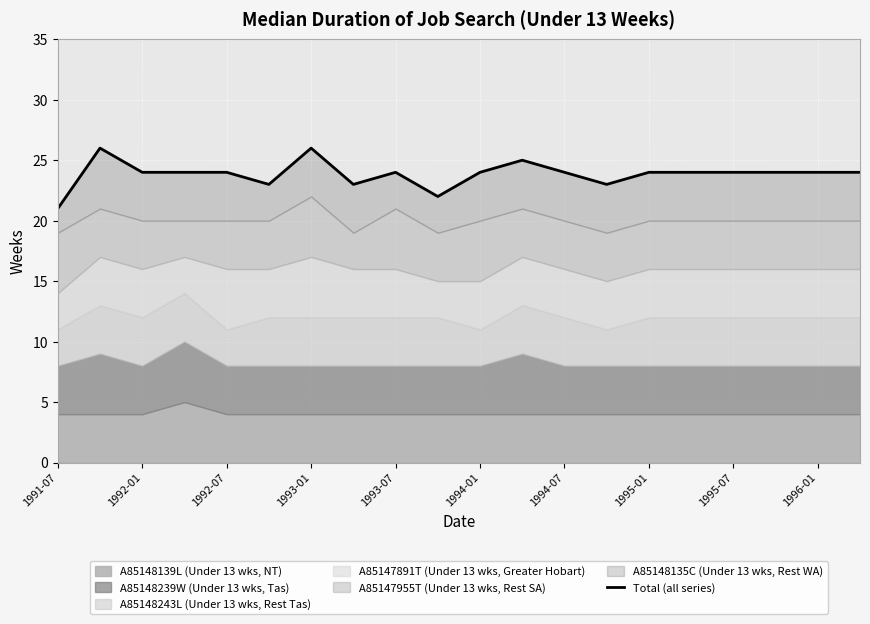

Does the chart display data point markers on the line(s)?

No